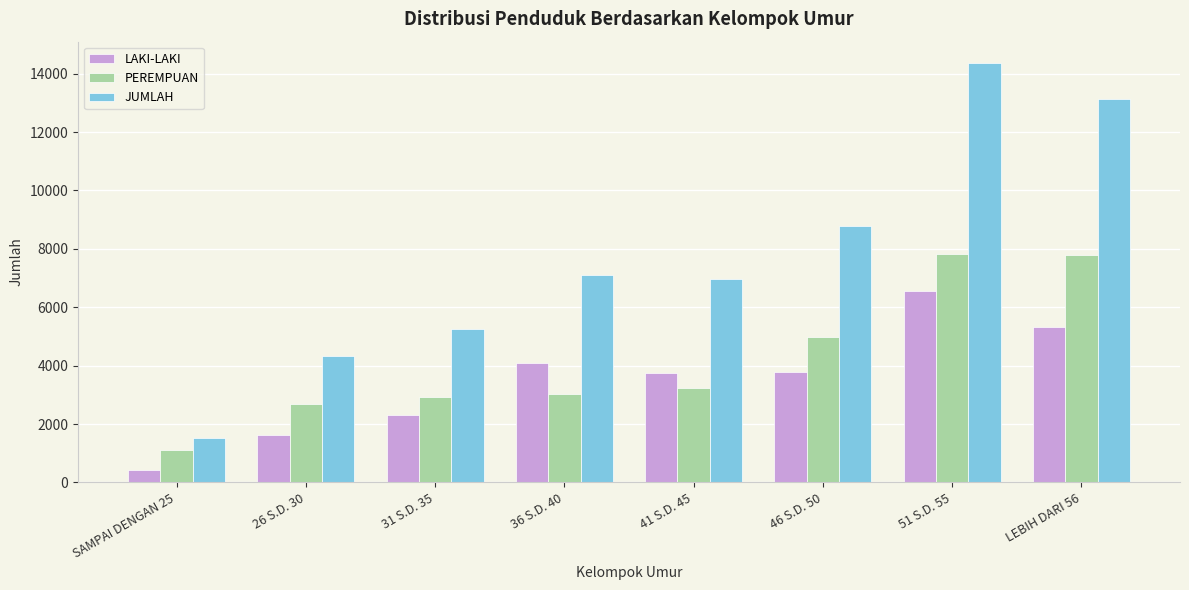

The value of LAKI-LAKI at 36 S.D. 40 is 886. True or false?

False